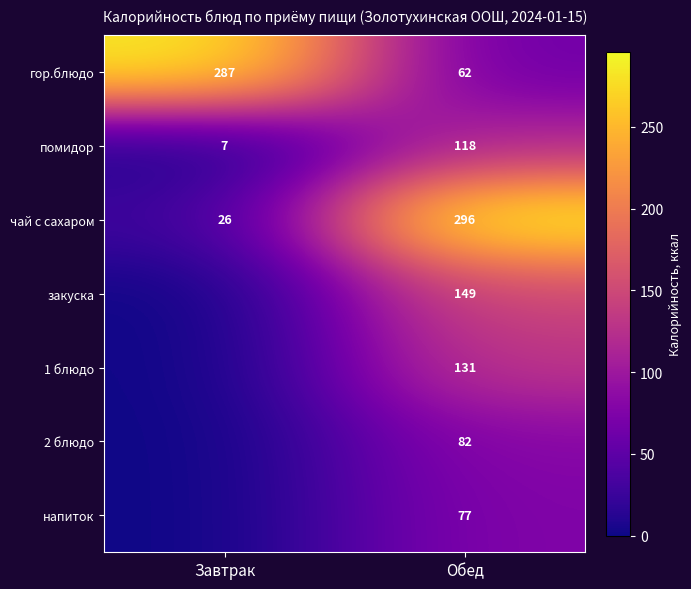

Is the value of 2 блюдо at Обед greater than the value of чай с сахаром at Обед?

No